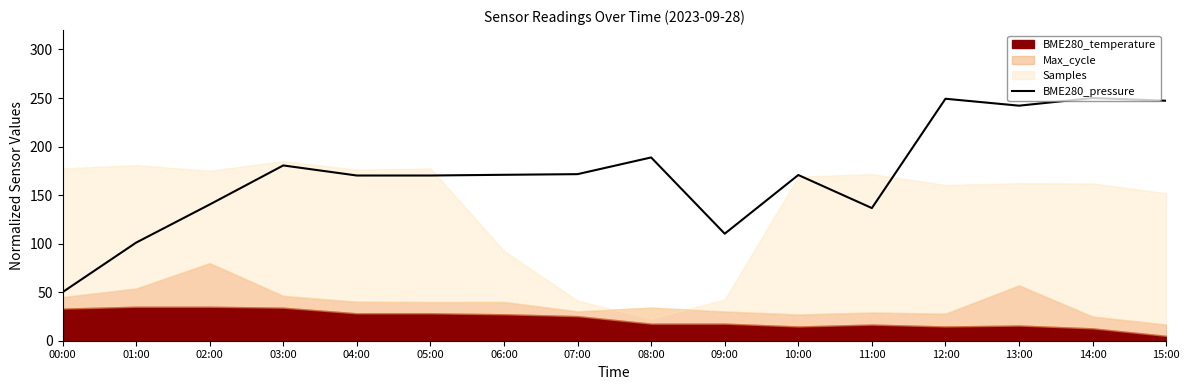

What is the value of the 3rd point from the left?

140.3